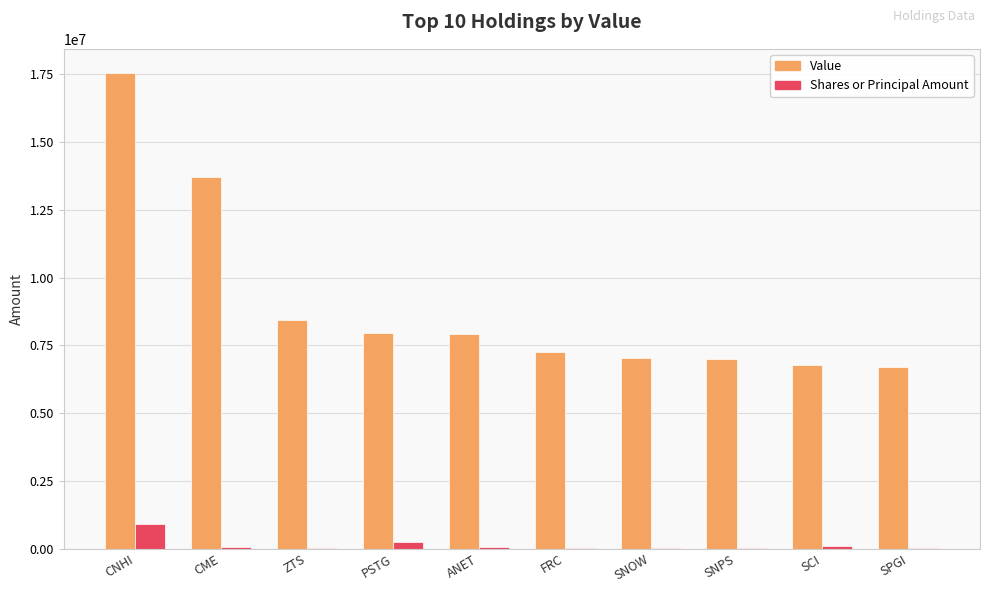

What is the greatest value displayed?

17559000